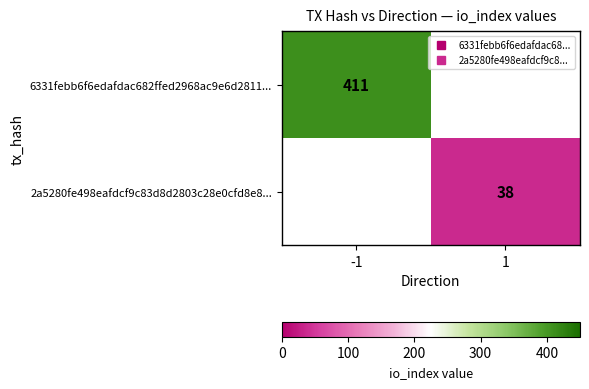

List the series in order of their overall mean, highest first.

6331febb6f6edafdac682ffed2968ac9e6d2811..., 2a5280fe498eafdcf9c83d8d2803c28e0cfd8e8...